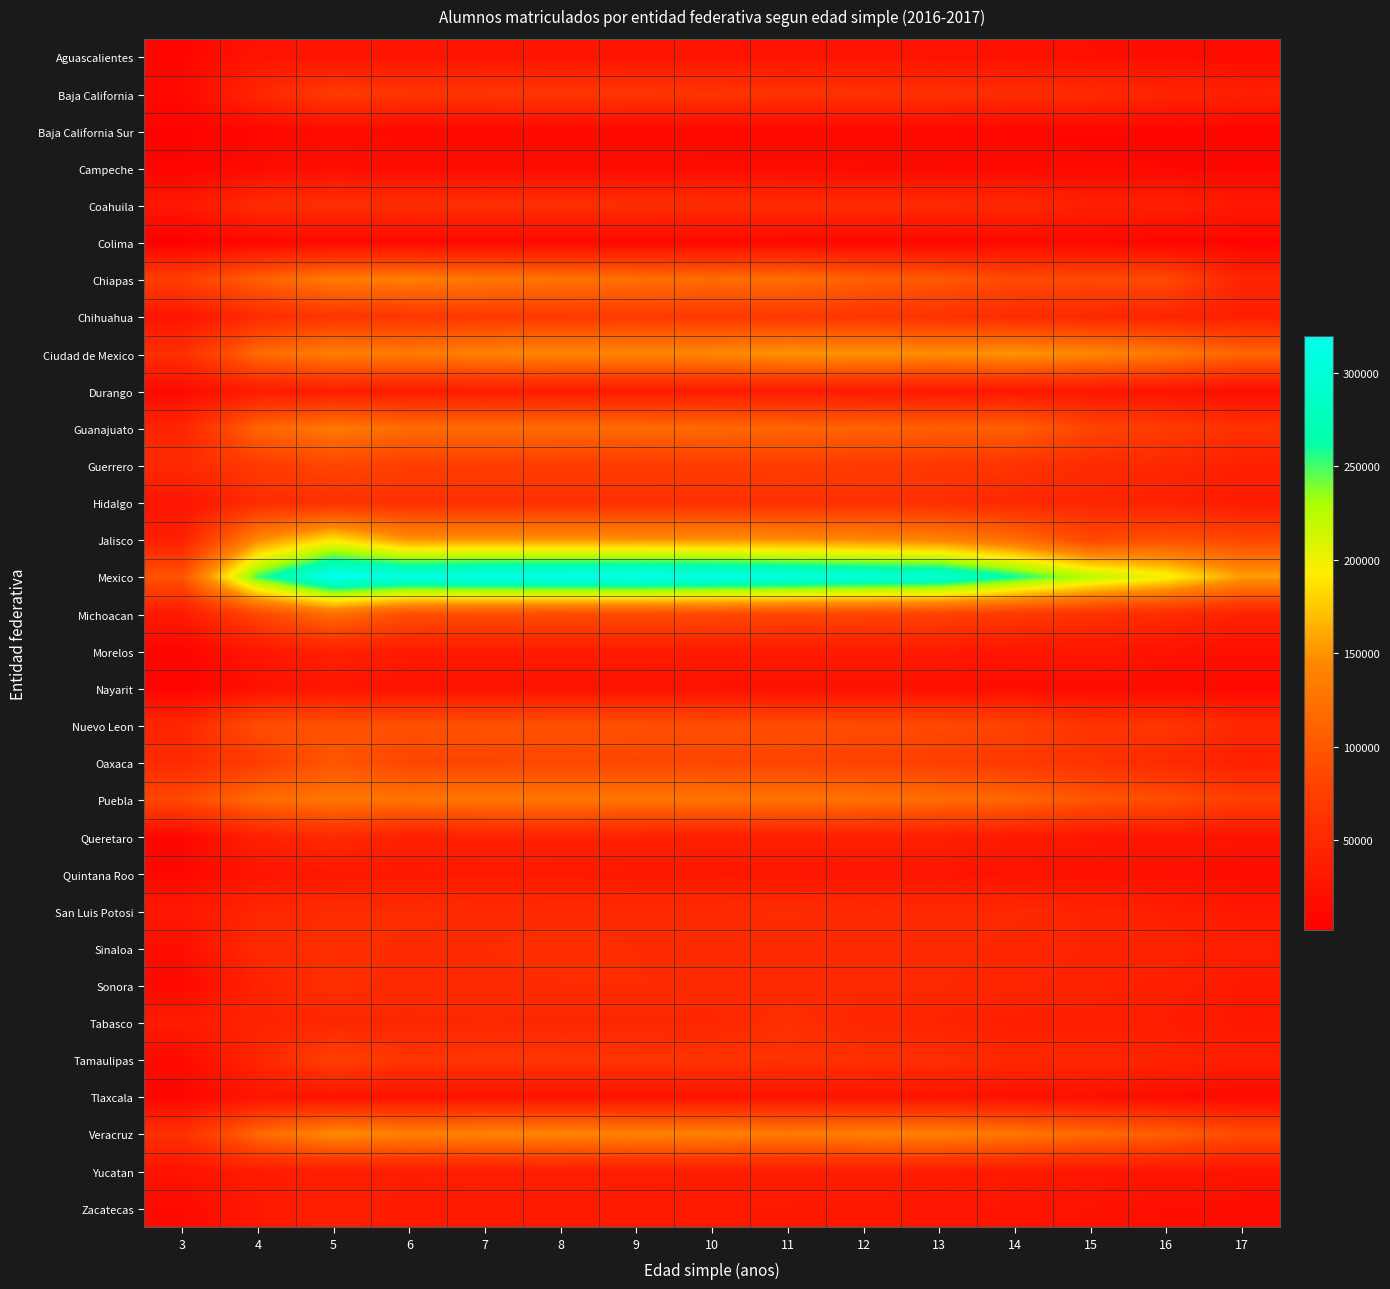

Which has a higher value, 10 or 6?

10